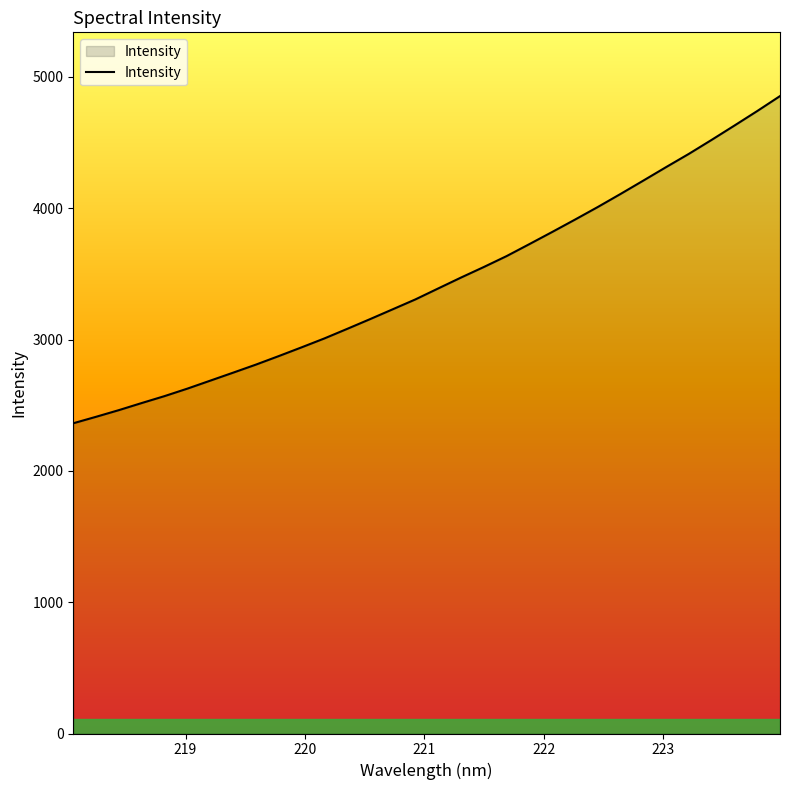

What is the difference between the maximum and minimum values?

2491.5